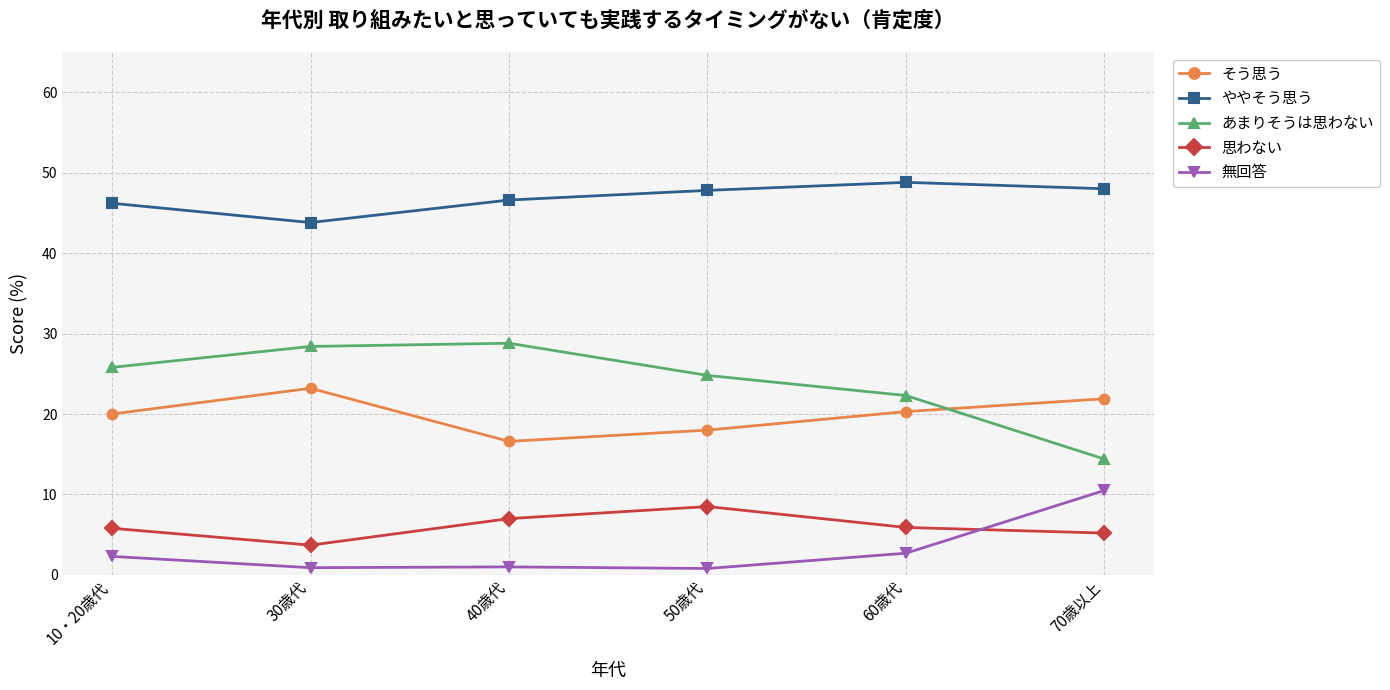

What is the value of the あまりそうは思わない point at the 2nd from the left?

28.4